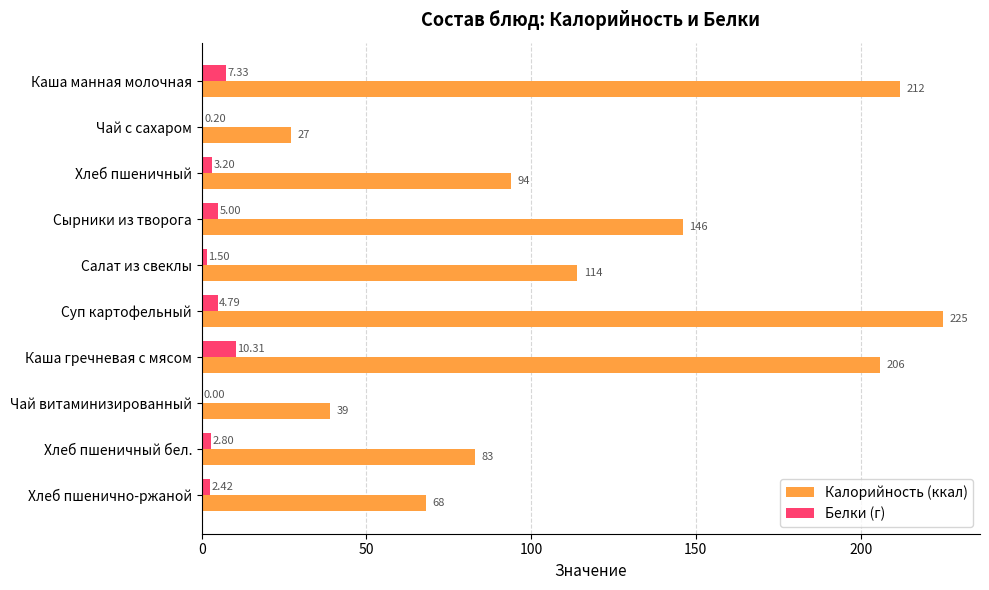

At which category is the sum across all series the highest?

Суп картофельный